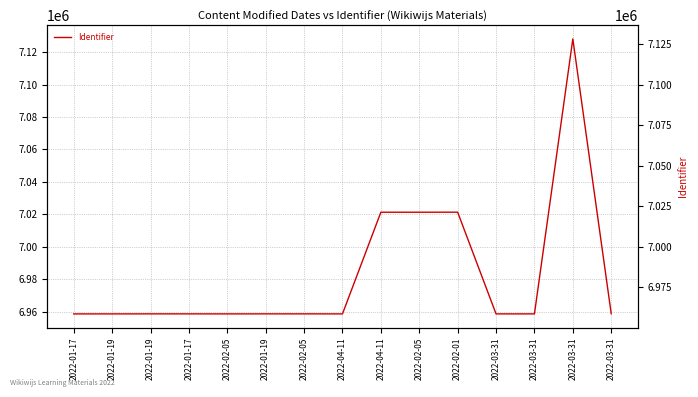

Is it true that the value at 2022-02-05 is 12231862?

False